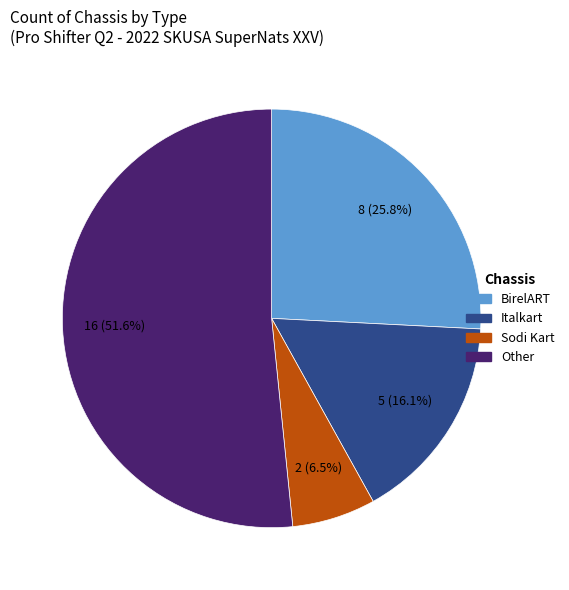

Does any single category account for the majority?

Yes